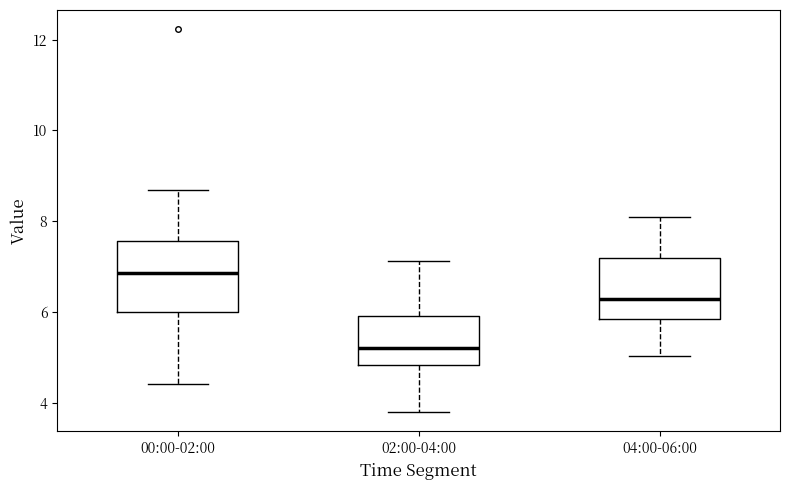

Reading left to right, read every box against the y-axis: the position of its median line, the range the box covers, and the ends of its whiskers. The values are not printed on the chart, so give them approximately, as read against the axis.

00:00-02:00: median 6.8, box 6.0 to 7.6, whiskers 4.4 to 8.8
02:00-04:00: median 5.2, box 4.8 to 6.0, whiskers 3.8 to 7.2
04:00-06:00: median 6.2, box 5.8 to 7.2, whiskers 5.0 to 8.2